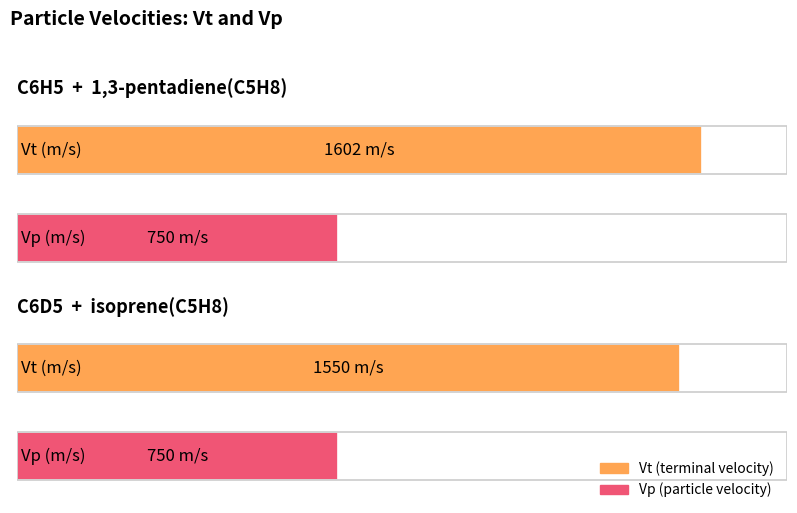

At how many categories does at least one series exceed 808?

2